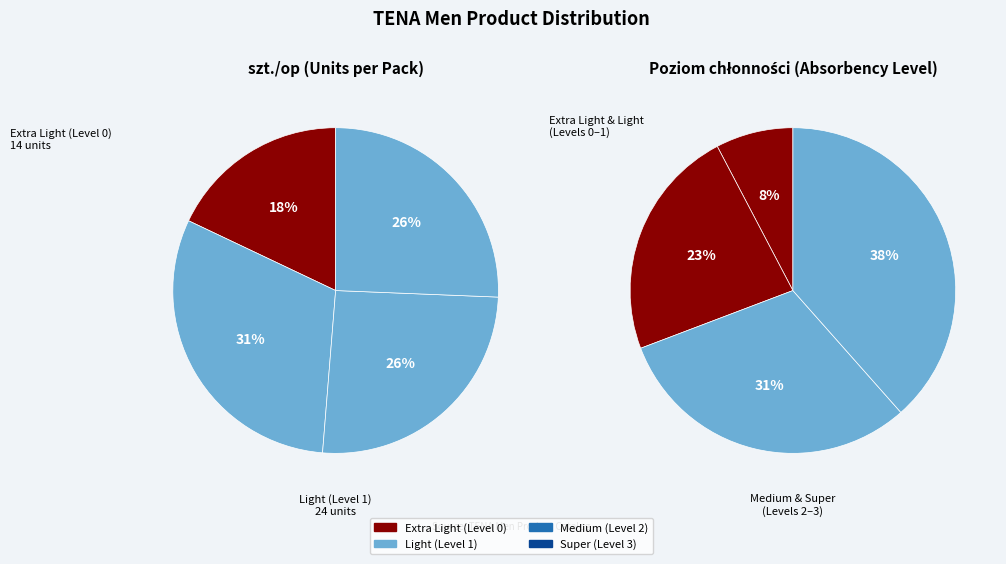

To the nearest percent, what is the average slice percentage?

25%